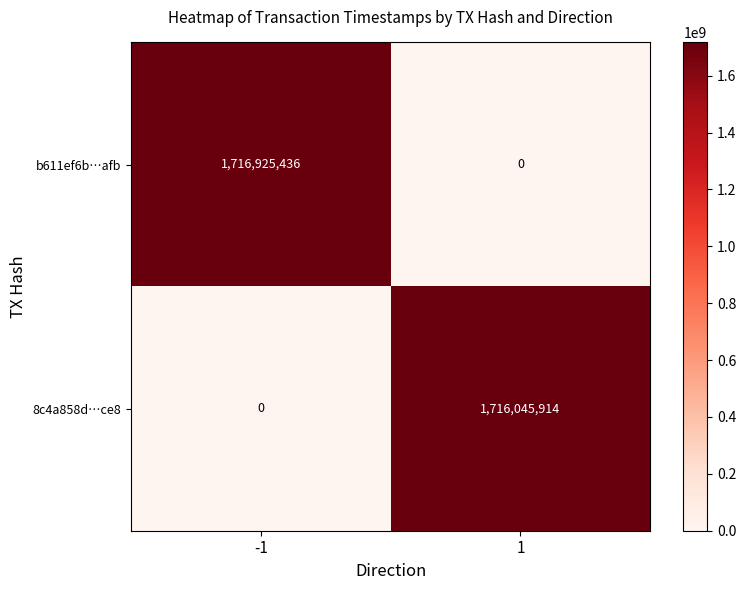

What is the difference between the b611ef6b…afb values at 1 and -1?

1716925436